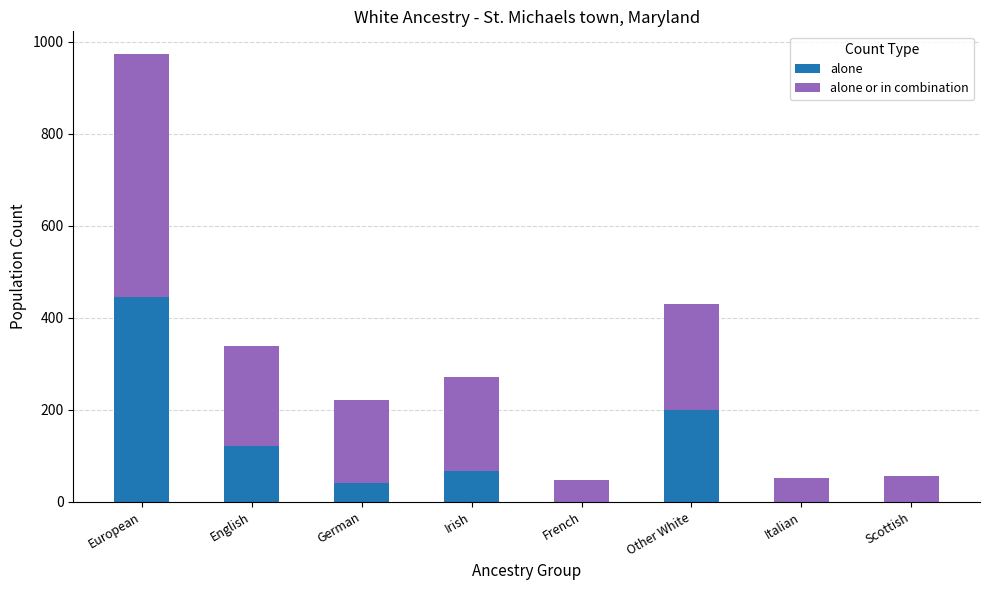

What is the sum of all alone values?

873